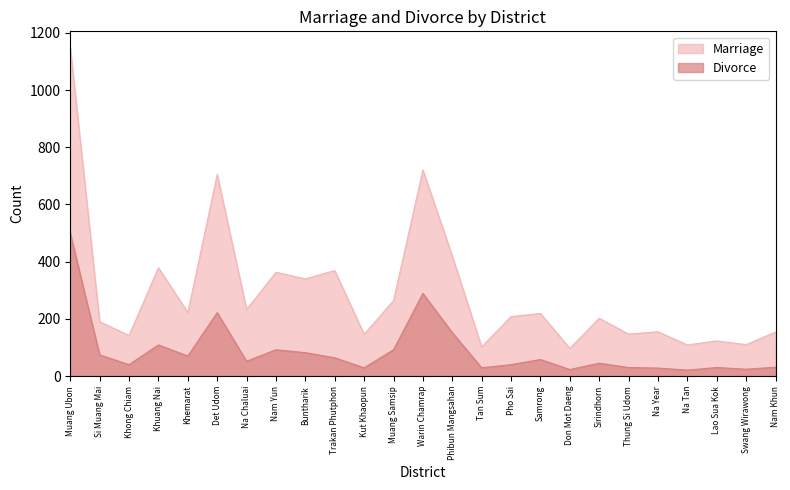

Rank the series by their average value, from highest to lowest.

Marriage, Divorce